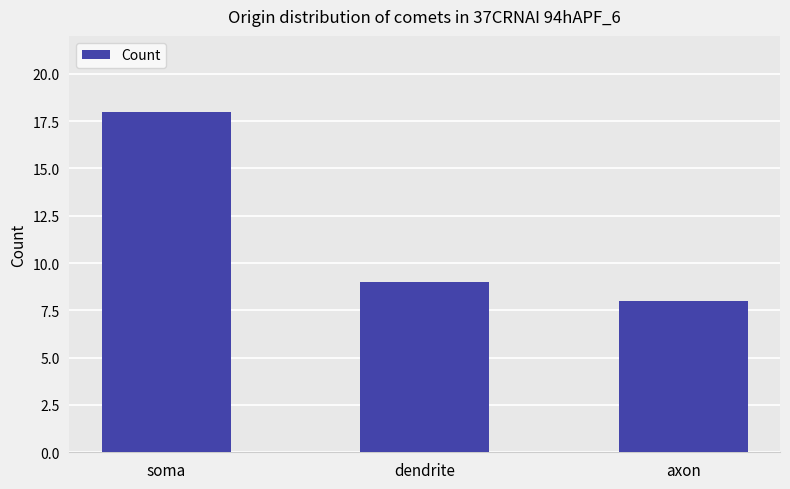

The value at axon is 14. True or false?

False